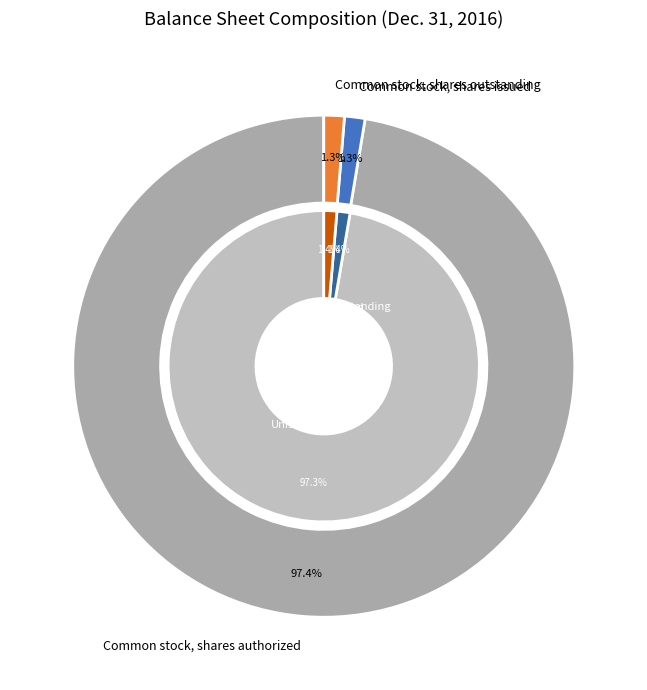

Is Common stock, shares outstanding the majority of the pie?

No